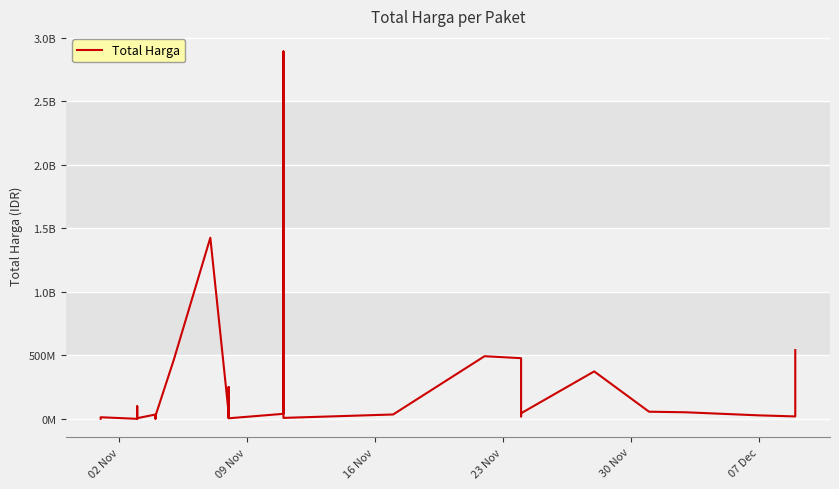

Read the value at 09 Nov.

12453900